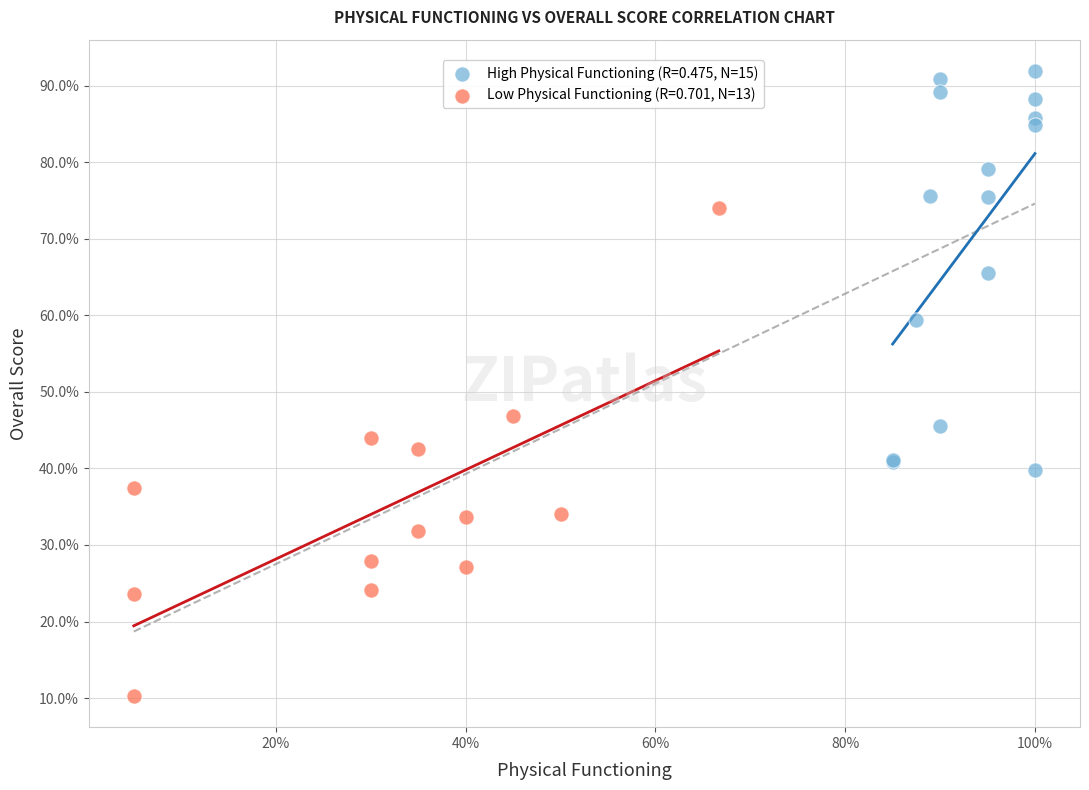

Which series has the widest spread of Y values?

Low Physical Functioning (R=0.701, N=13)